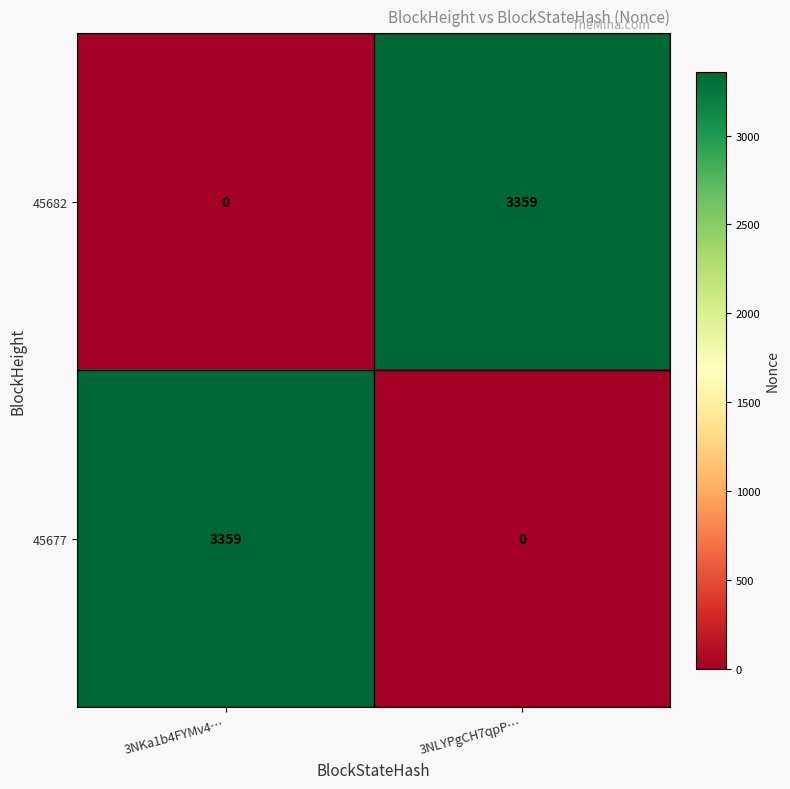

Which category has the highest value in the 45682 series?

3NLYPgCH7qpP…